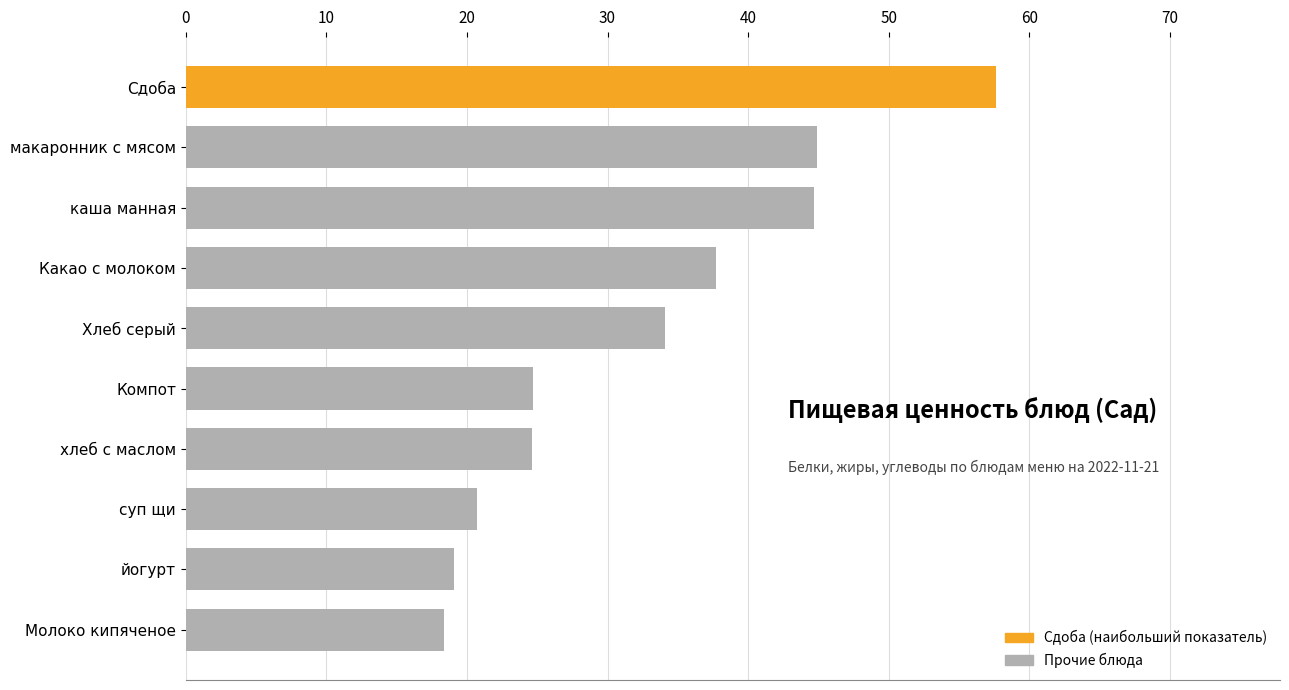

The value at каша манная is 44.7. True or false?

True